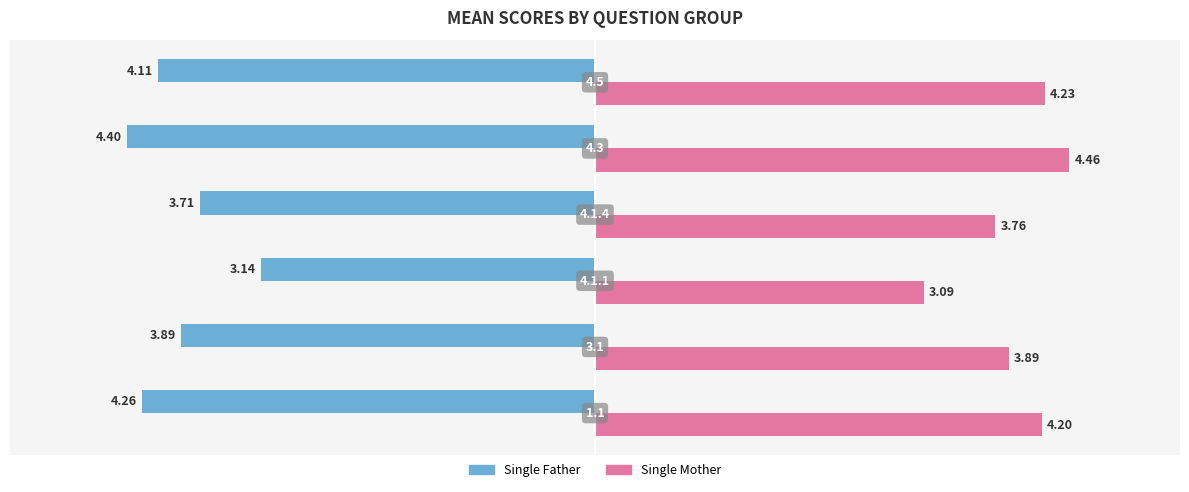

Which series has the widest spread of values?

Single Mother